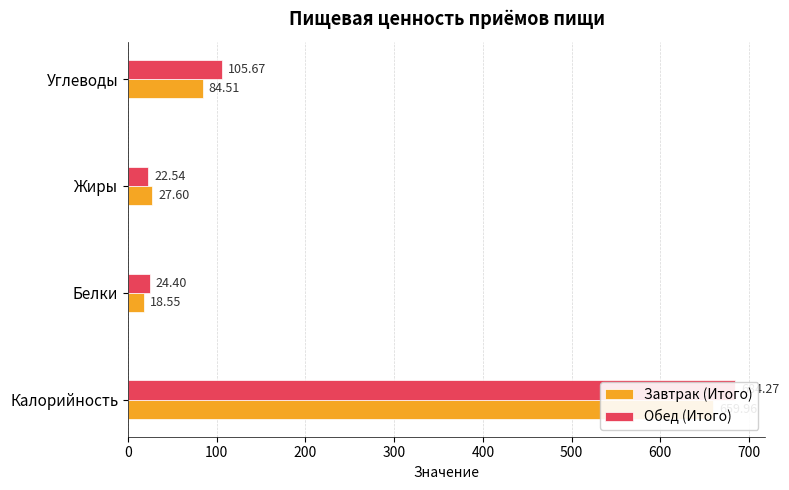

Count the number of categories in the chart.

4